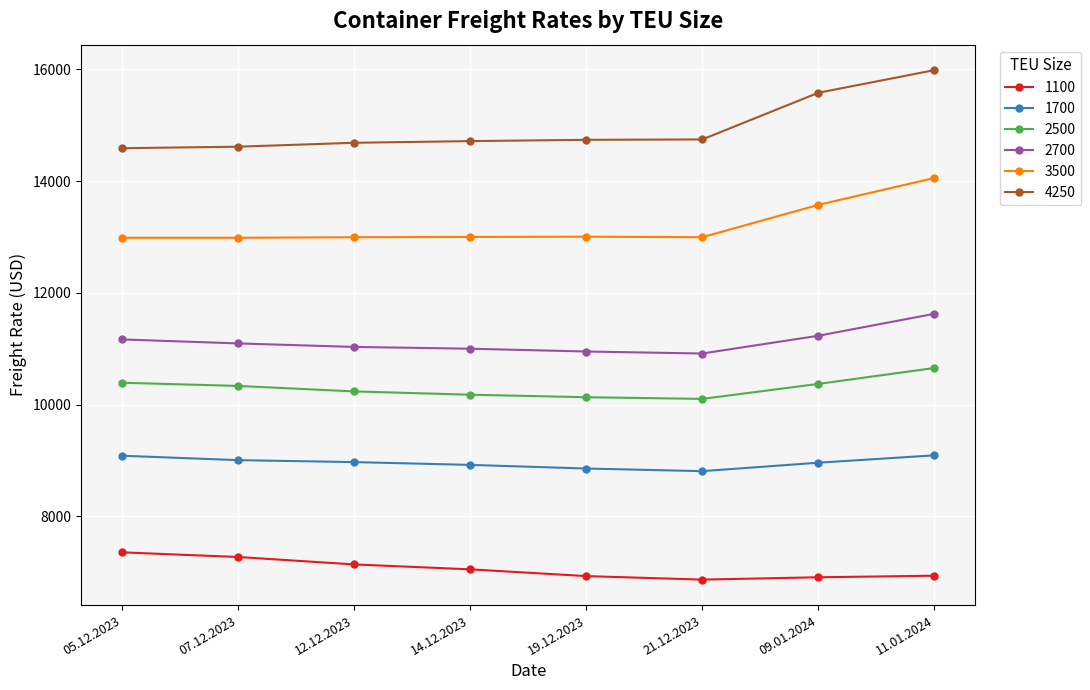

What value does the 1700 series have at 21.12.2023, to the nearest 10?

8810